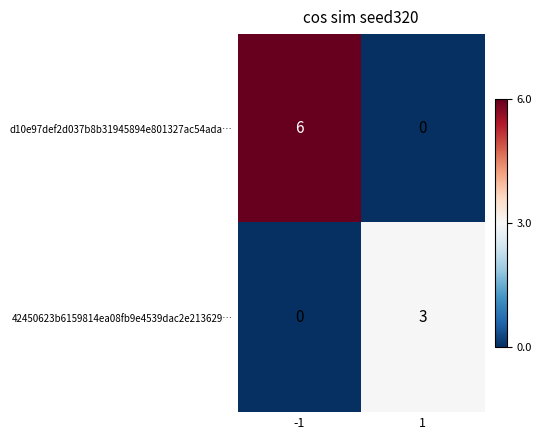

Between -1 and 1, which series saw the biggest shift?

d10e97def2d037b8b31945894e801327ac54ada…